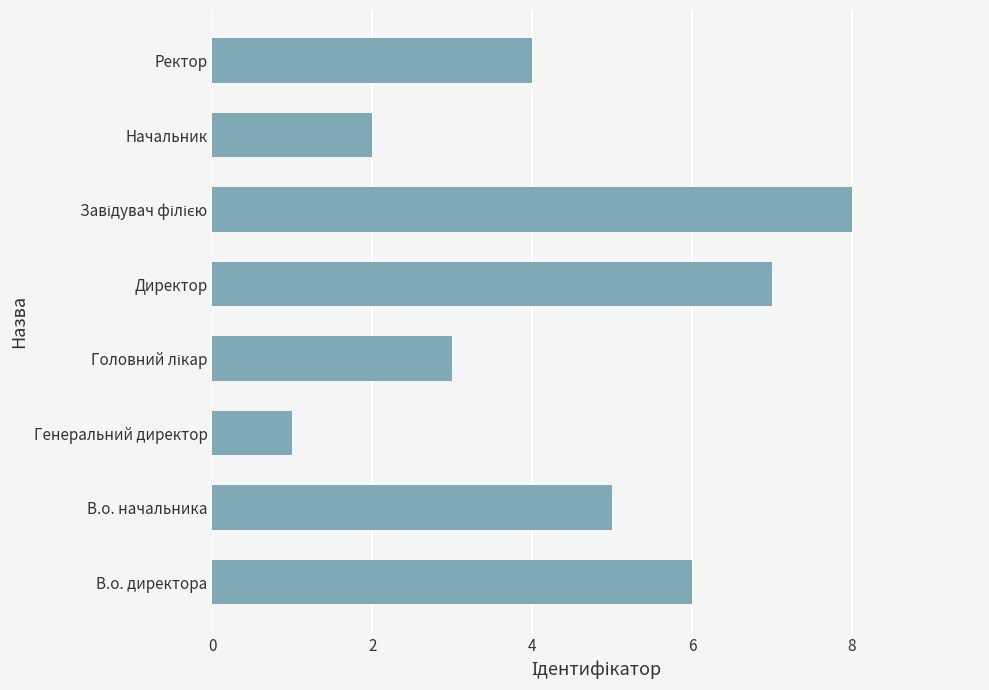

Are the bars horizontal?

Yes